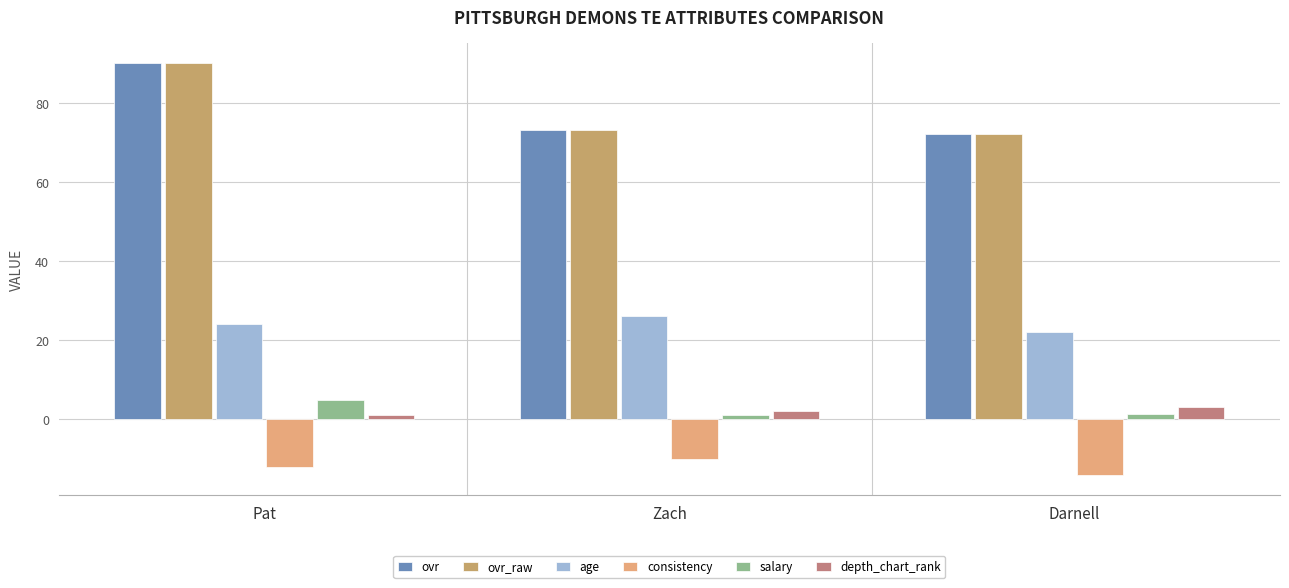

Where is age nearest to the value 24?

Pat